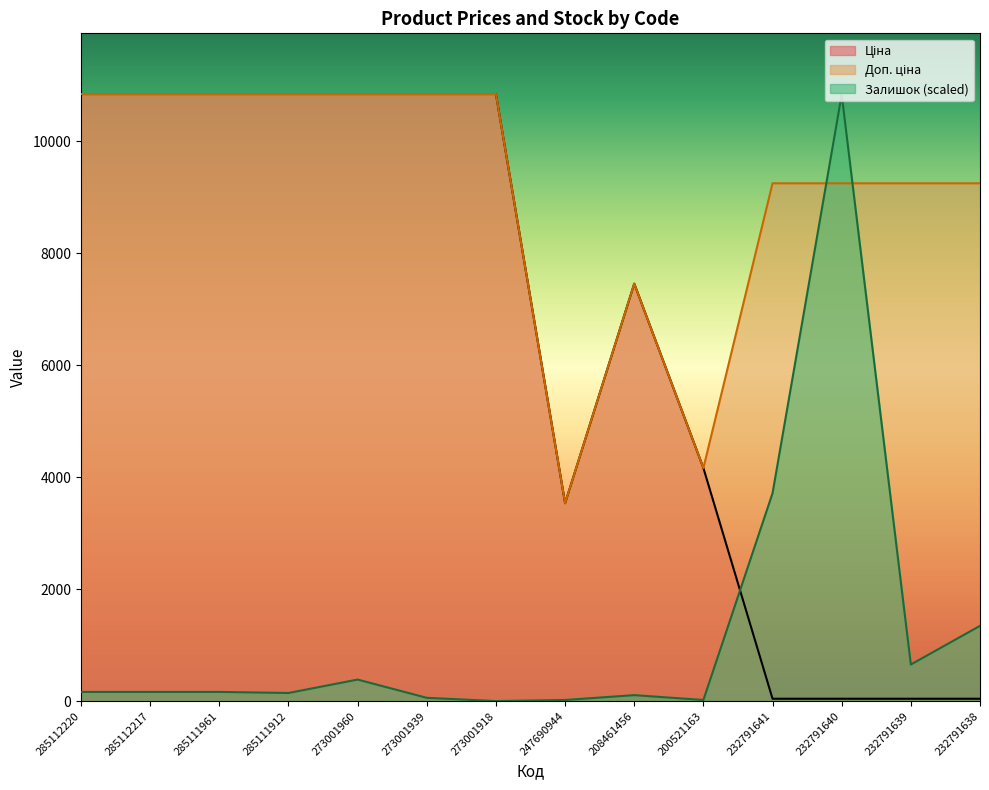

Reading left to right, transcribe all the data shown in this chart.

Ціна: 285112220=10840.1	285112217=10840.1	285111961=10840.1	285111912=10840.1	273001960=10840.1	273001939=10840.1	273001918=10840.1	247690944=3533.1	208461456=7453.8	200521163=4161.8	232791641=41.1	232791640=41.1	232791639=41.1	232791638=41.1
Доп. ціна: 285112220=10840.1	285112217=10840.1	285111961=10840.1	285111912=10840.1	273001960=10840.1	273001939=10840.1	273001918=10840.1	247690944=3533.1	208461456=7453.8	200521163=4162.0	232791641=9246.0	232791640=9246.0	232791639=9246.0	232791638=9246.0
Залишок: 285112220=163.1	285112217=163.1	285111961=163.1	285111912=143.9	273001960=383.7	273001939=57.6	273001918=0.0	247690944=19.2	208461456=105.5	200521163=19.2	232791641=3712.5	232791640=10830.5	232791639=652.3	232791638=1343.0